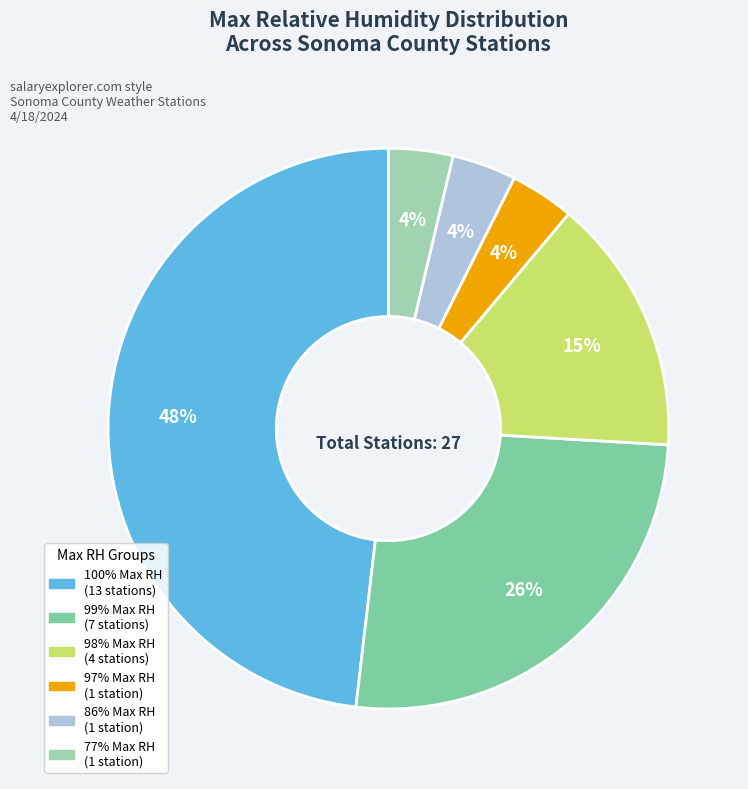

Count the number of slices in the pie.

6